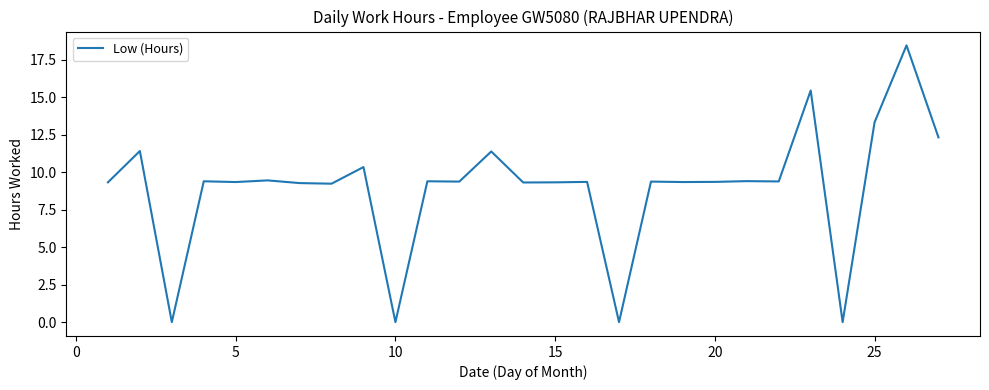

What is the difference between the maximum and minimum values?

18.5